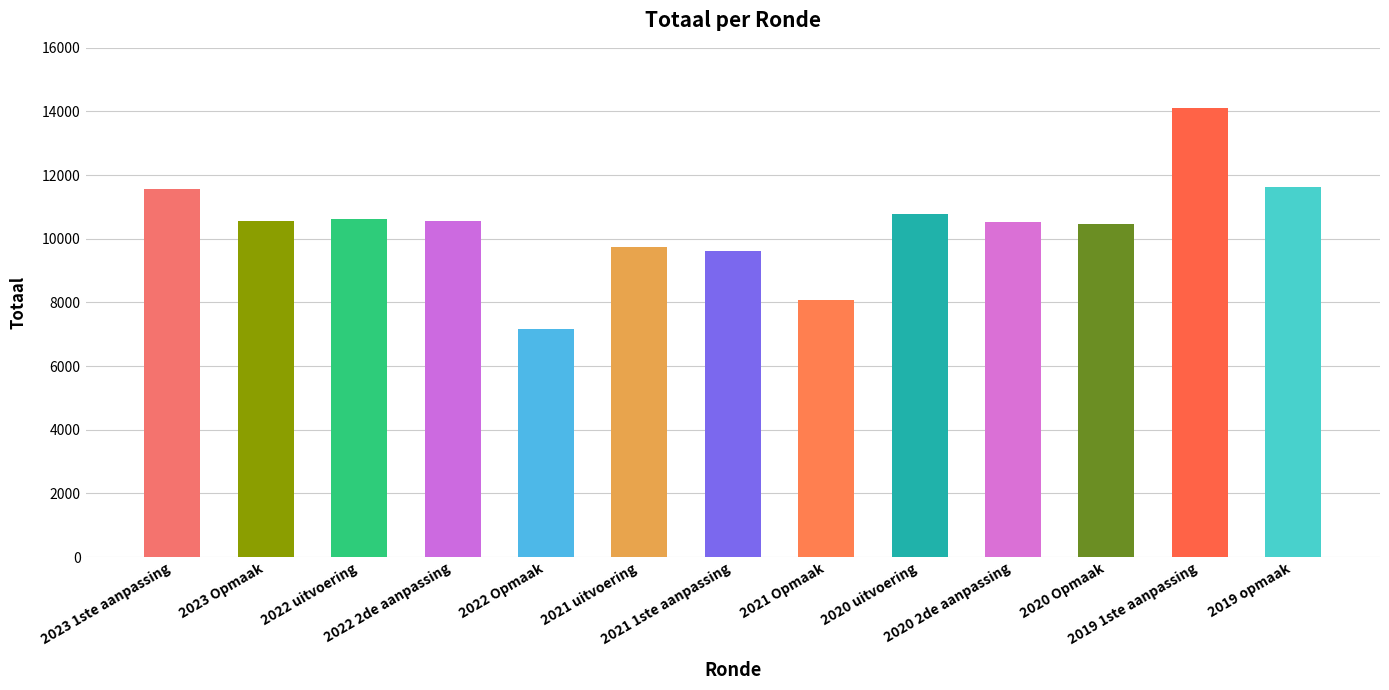

What is the approximate value at 2022 uitvoering, to the nearest 10?

10620